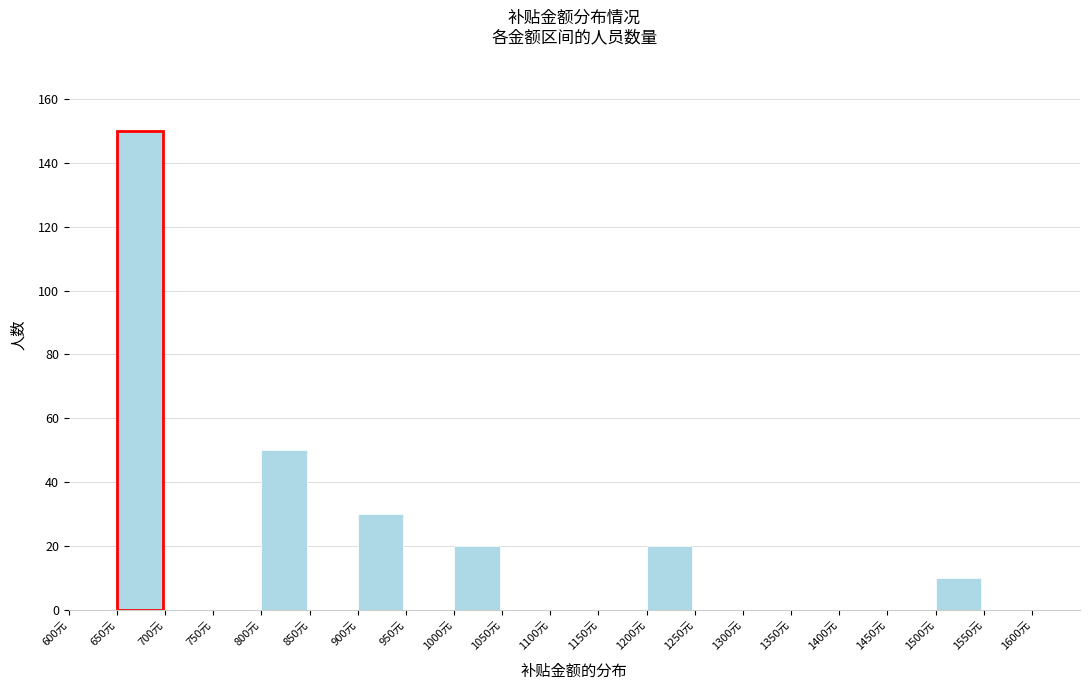

Reading left to right, transcribe this chart: for each bar, give the range it covers on the x-axis and its height. The values are not printed on the chart, so give them approximately, as read against the axis.

600 to 650: 0
650 to 700: 150
700 to 750: 0
750 to 800: 0
800 to 850: 50
850 to 900: 0
900 to 950: 30
950 to 1000: 0
1000 to 1050: 20
1050 to 1100: 0
1100 to 1150: 0
1150 to 1200: 0
1200 to 1250: 20
1250 to 1300: 0
1300 to 1350: 0
1350 to 1400: 0
1400 to 1450: 0
1450 to 1500: 0
1500 to 1550: 10
1550 to 1600: 0
1600 to 1650: 0